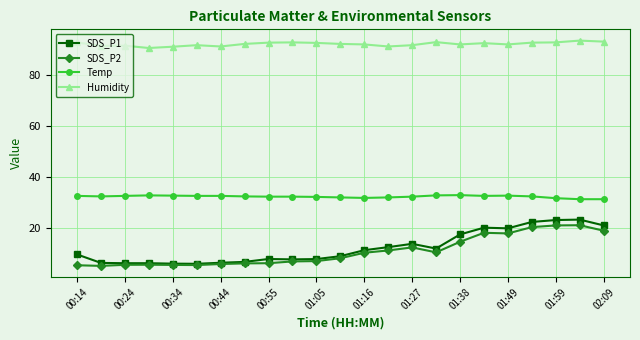

What are all the series names shown in the legend?

SDS_P1, SDS_P2, Temp, Humidity